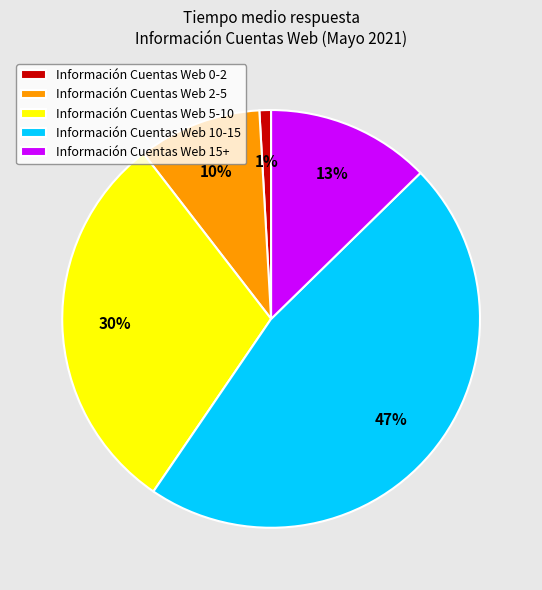

How many segments does this pie chart have?

5